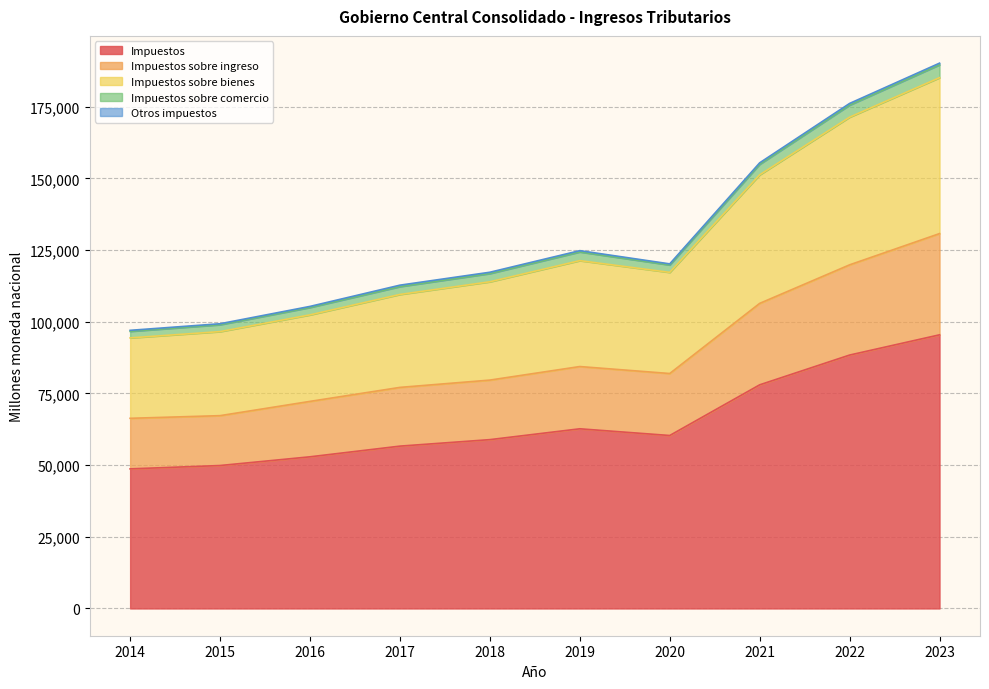

At which label does Impuestos sobre comercio reach its peak?

2023